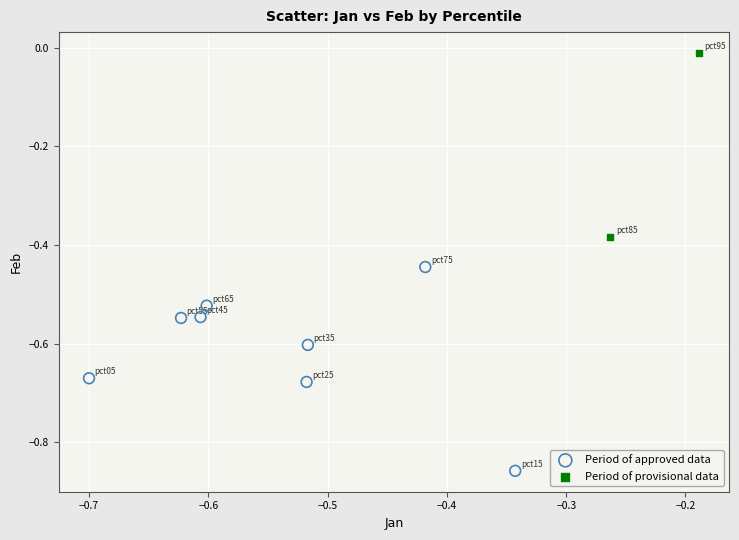

Which series reaches the minimum Y coordinate?

Period of approved data